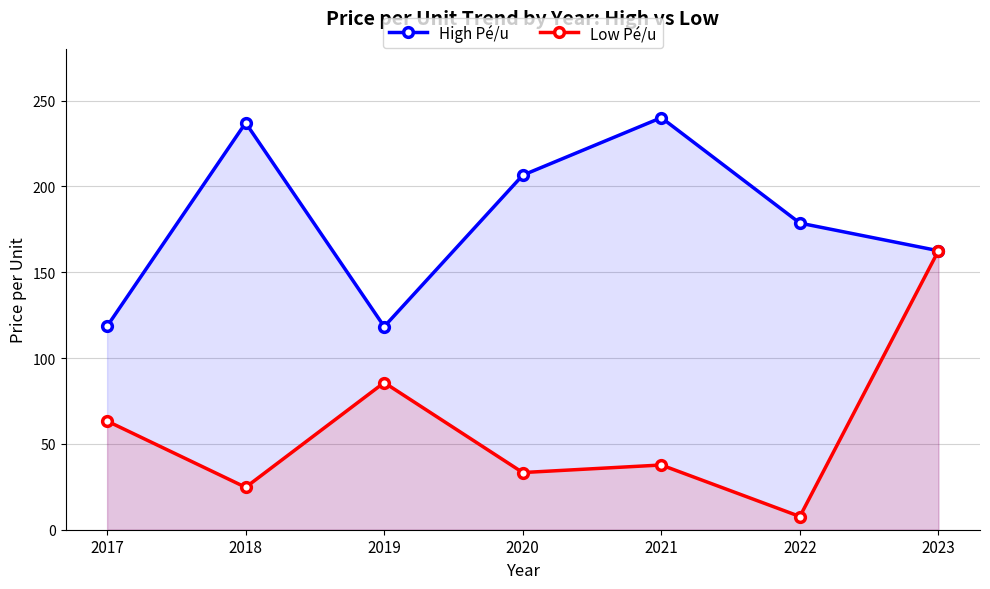

Which category has the lowest value across all series?

2022